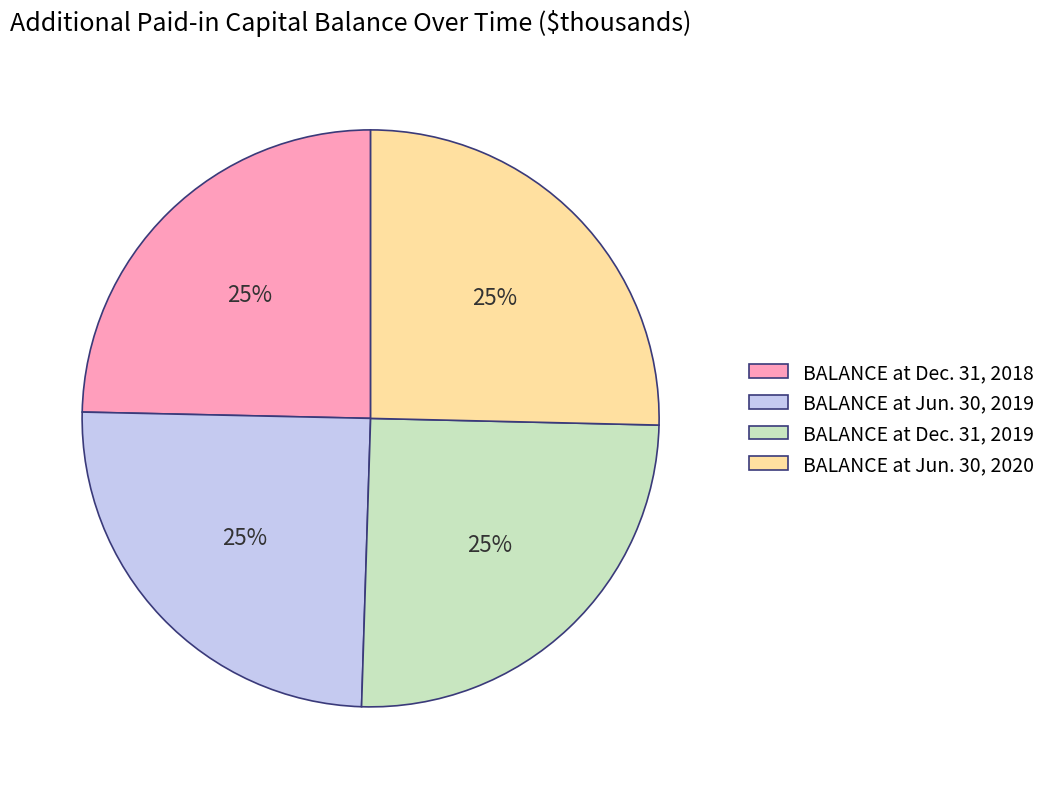

How many segments does this pie chart have?

4